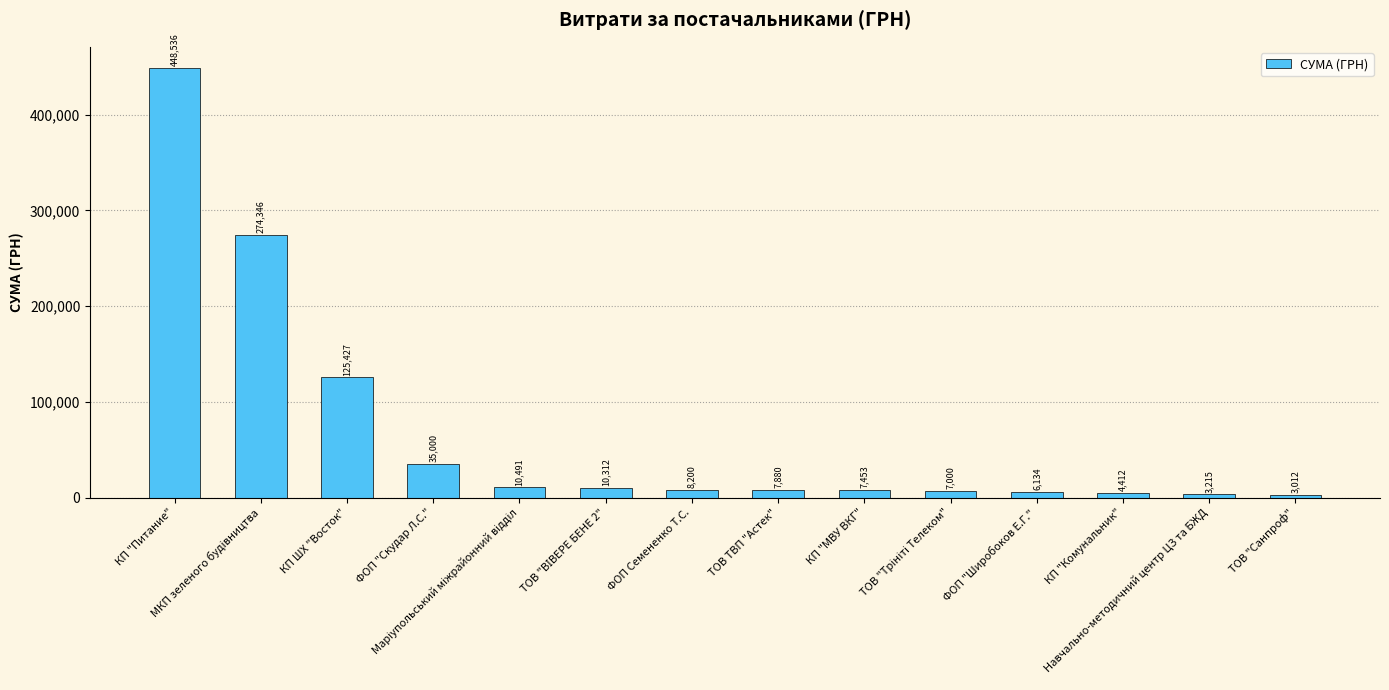

Where is the data nearest to the value 225773?

МКП зеленого будiвництва